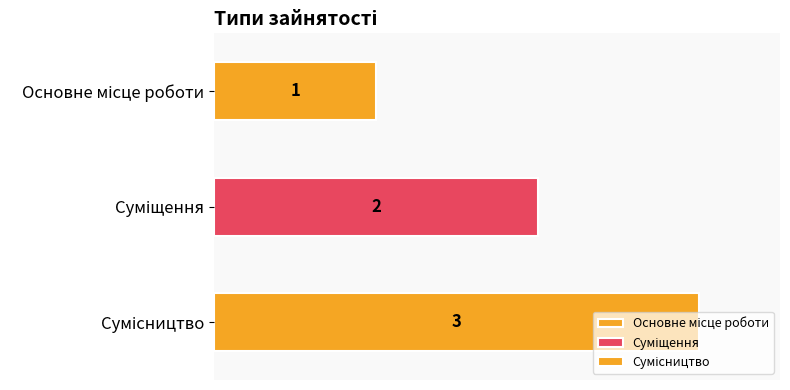

What is the difference between the maximum and minimum values?

2